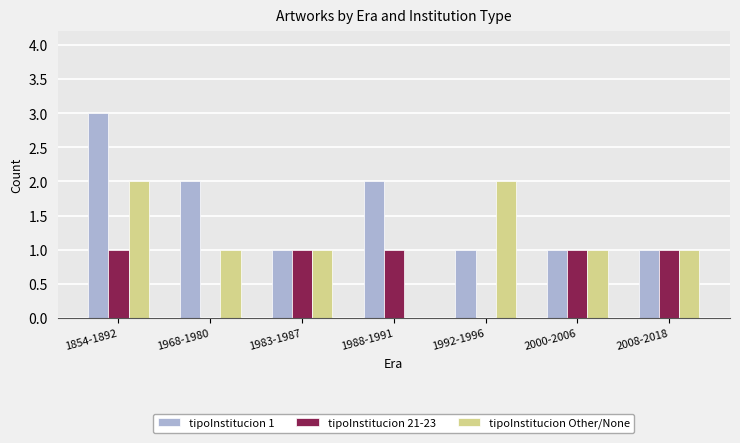

Does the chart contain stacked bars?

No